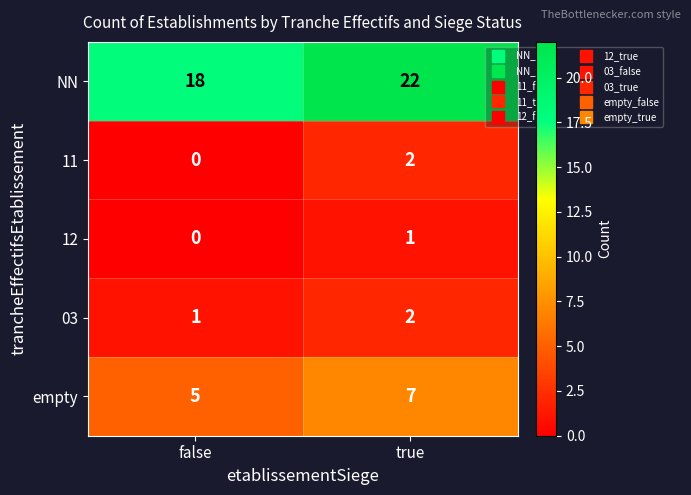

What is the difference between the highest and lowest values at false?

18